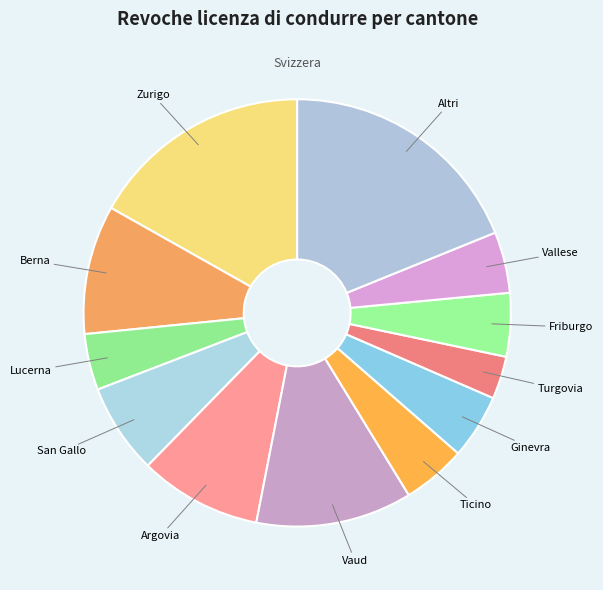

How many segments does this pie chart have?

12